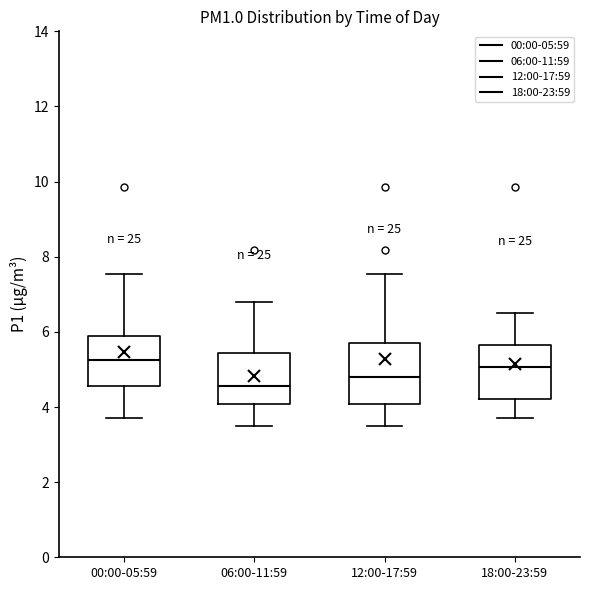

Reading left to right, read every box against the y-axis: the position of its median line, the range the box covers, and the ends of its whiskers. The values are not printed on the chart, so give them approximately, as read against the axis.

00:00-05:59: median 5.2, box 4.6 to 6.0, whiskers 3.8 to 7.6
06:00-11:59: median 4.6, box 4.0 to 5.4, whiskers 3.6 to 6.8
12:00-17:59: median 4.8, box 4.0 to 5.8, whiskers 3.6 to 7.6
18:00-23:59: median 5.0, box 4.2 to 5.6, whiskers 3.8 to 6.6